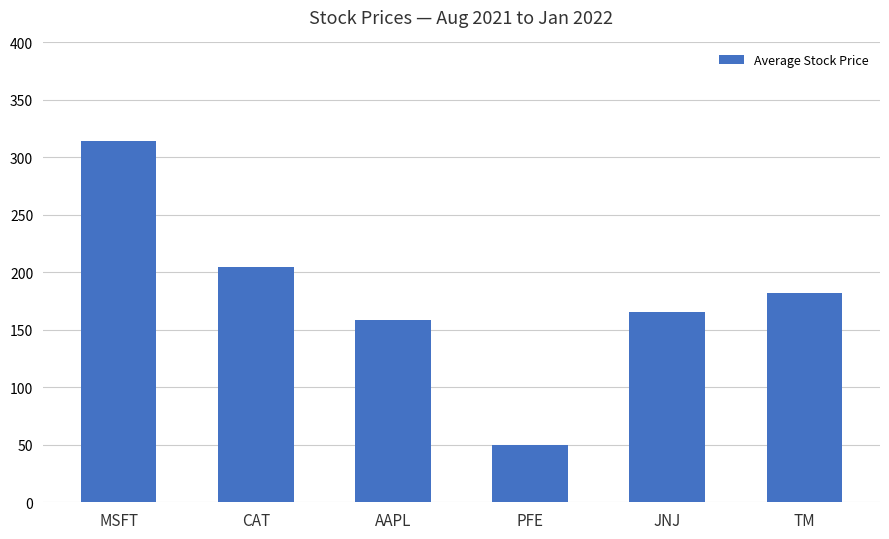

Which category has the lowest value across all series?

PFE